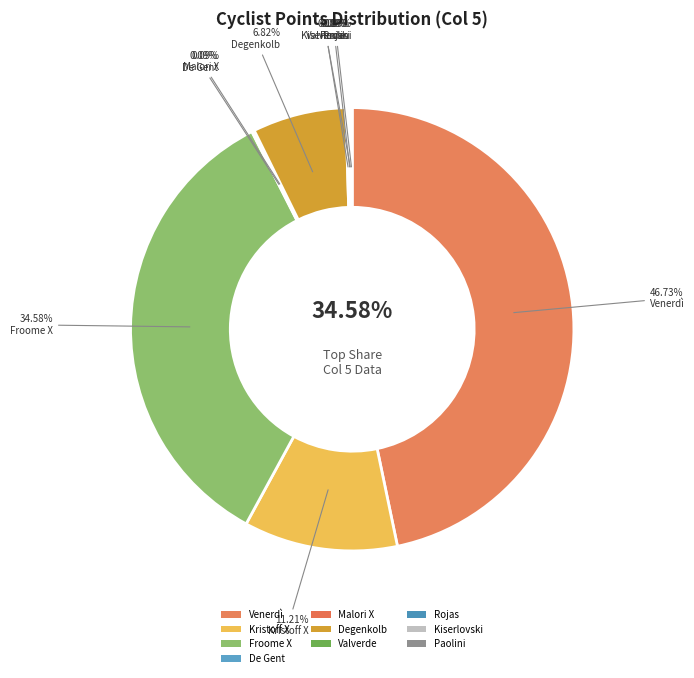

What percentage is NOT represented by Kiserlovski?

99.9%